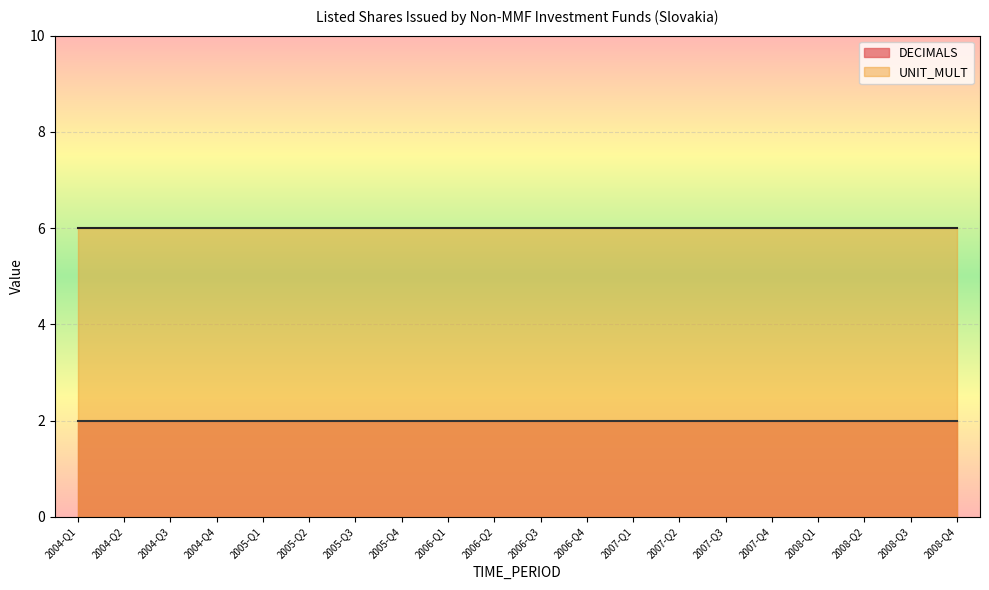

What are all the series names shown in the legend?

DECIMALS, UNIT_MULT